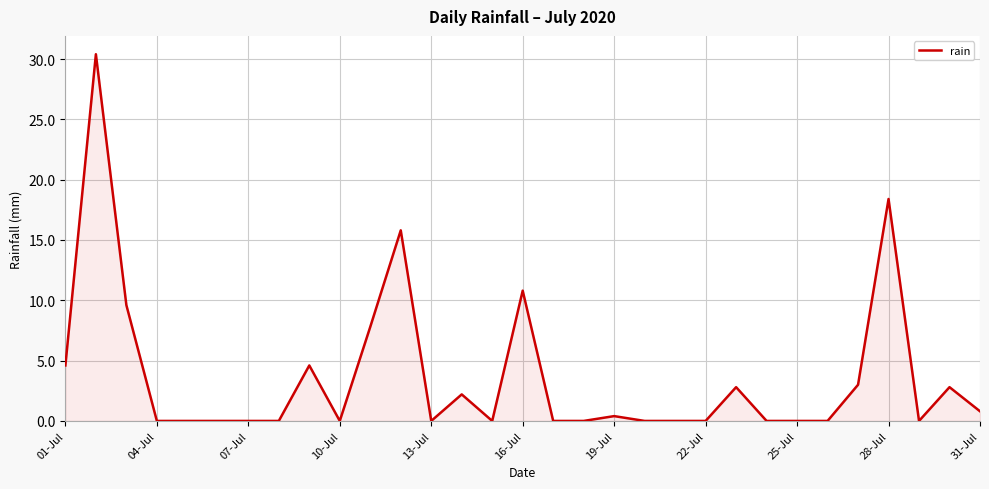

What is the greatest value displayed?

30.4